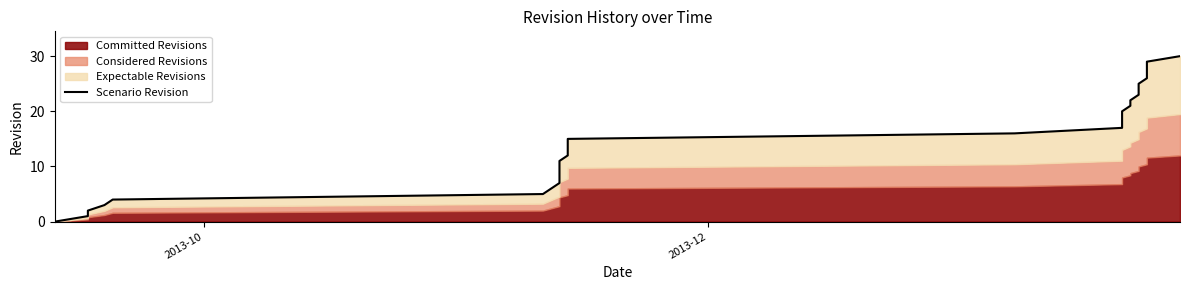

How many data points are less than 15?

15